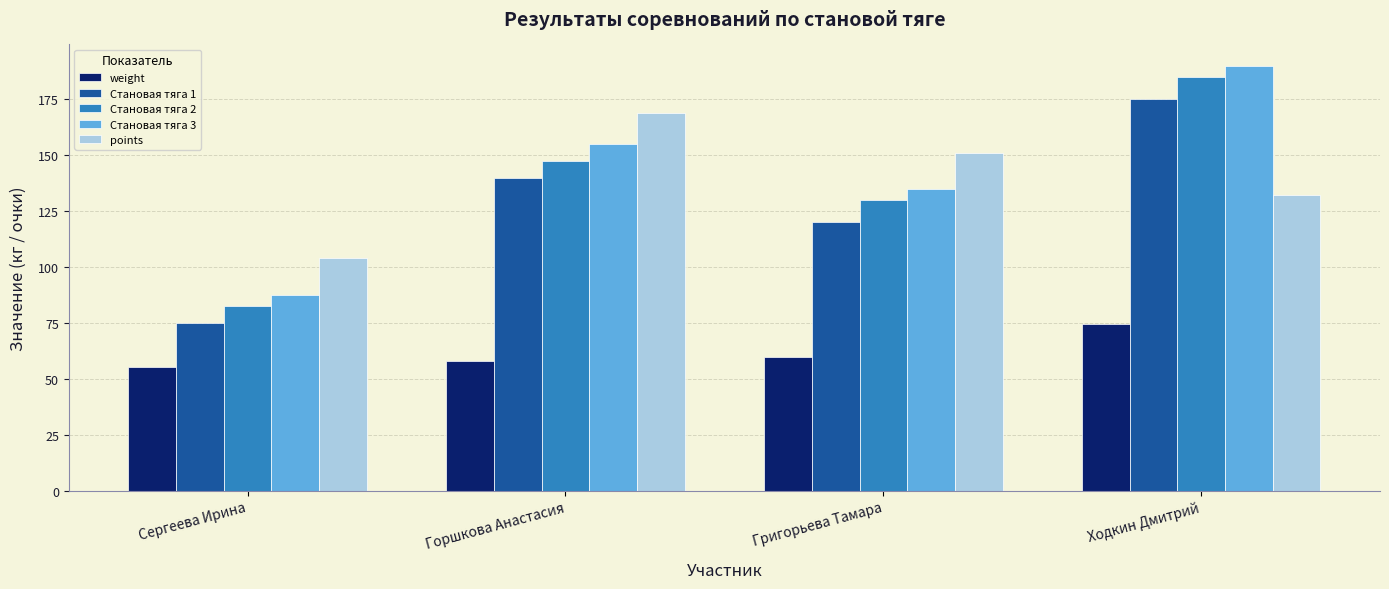

Which category has the lowest value in the Становая тяга 2 series?

Сергеева Ирина